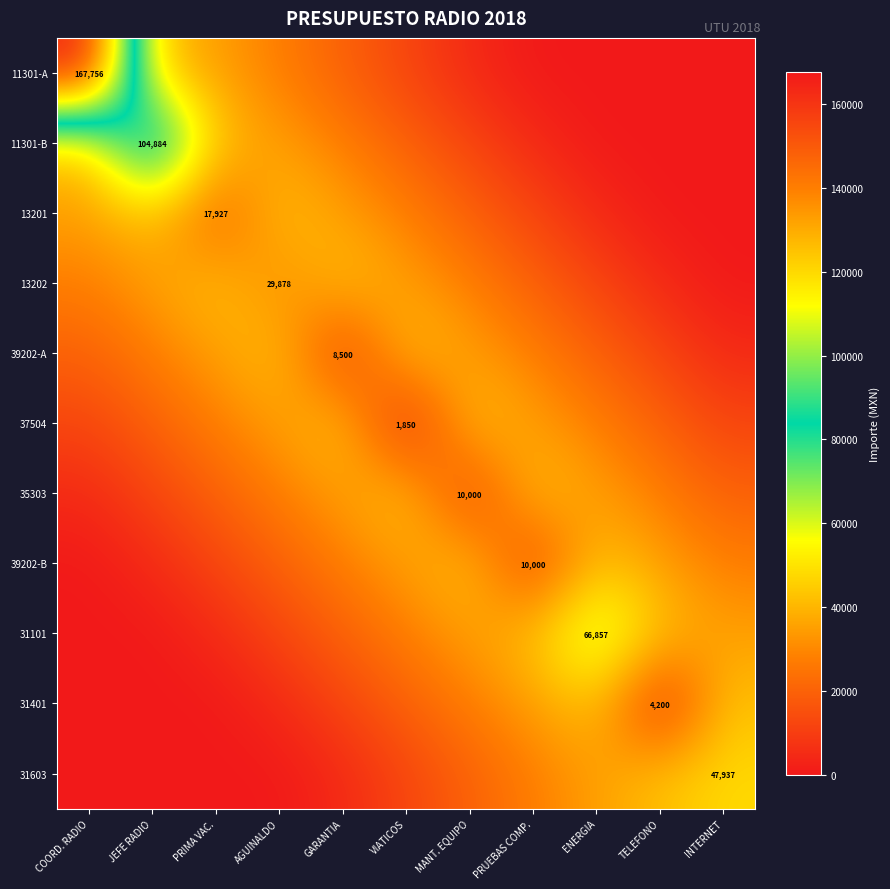

Is the value of 35303 at PRIMA VAC. greater than the value of 11301-A at COORD. RADIO?

No